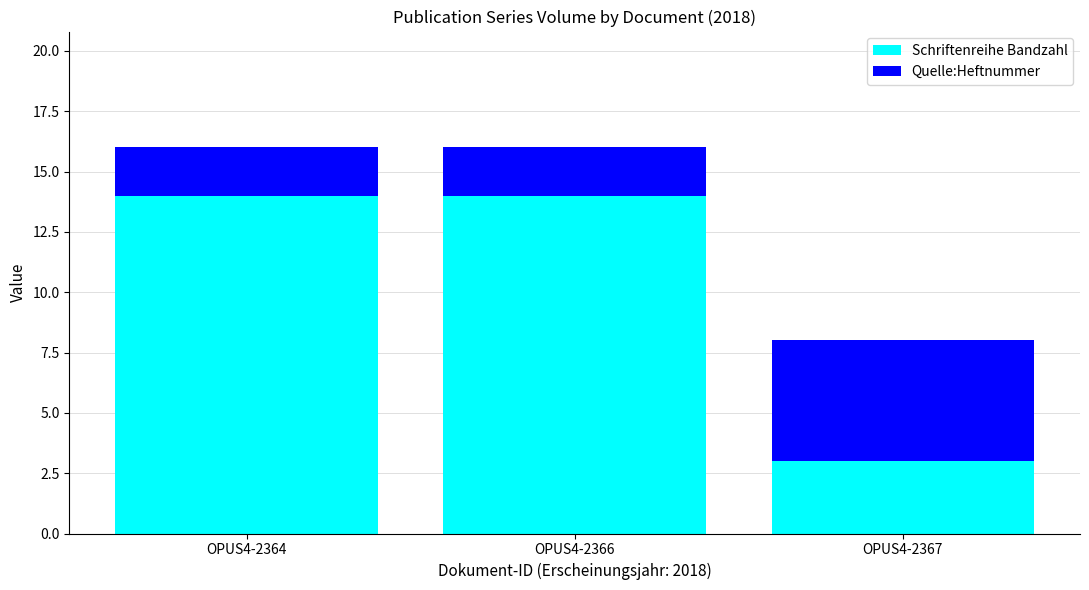

What is the difference between the maximum and minimum values in the Schriftenreihe Bandzahl series?

11